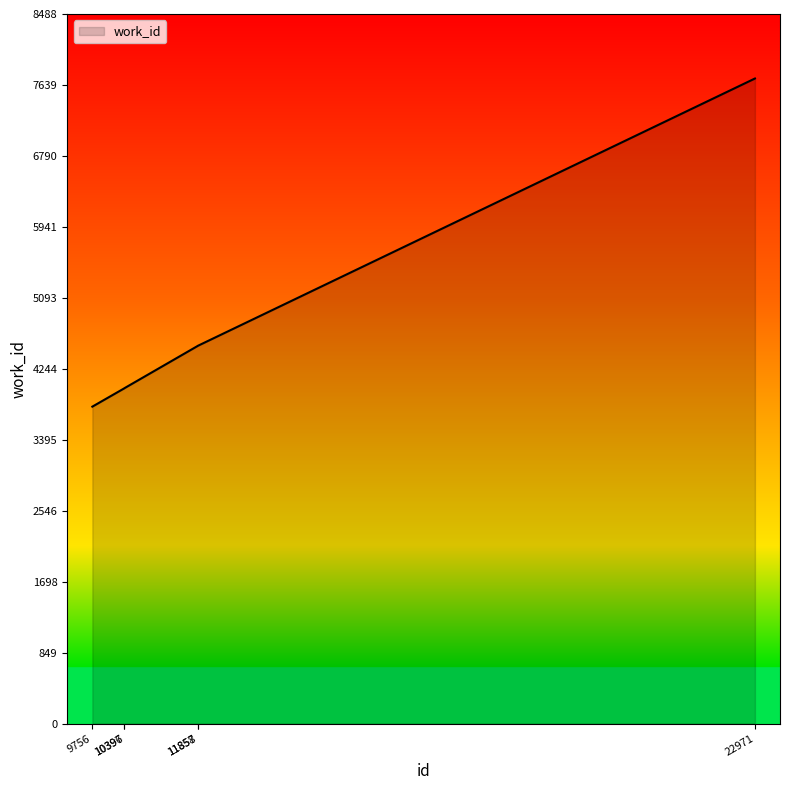

What is the difference between the values at 11858 and 10397?

506